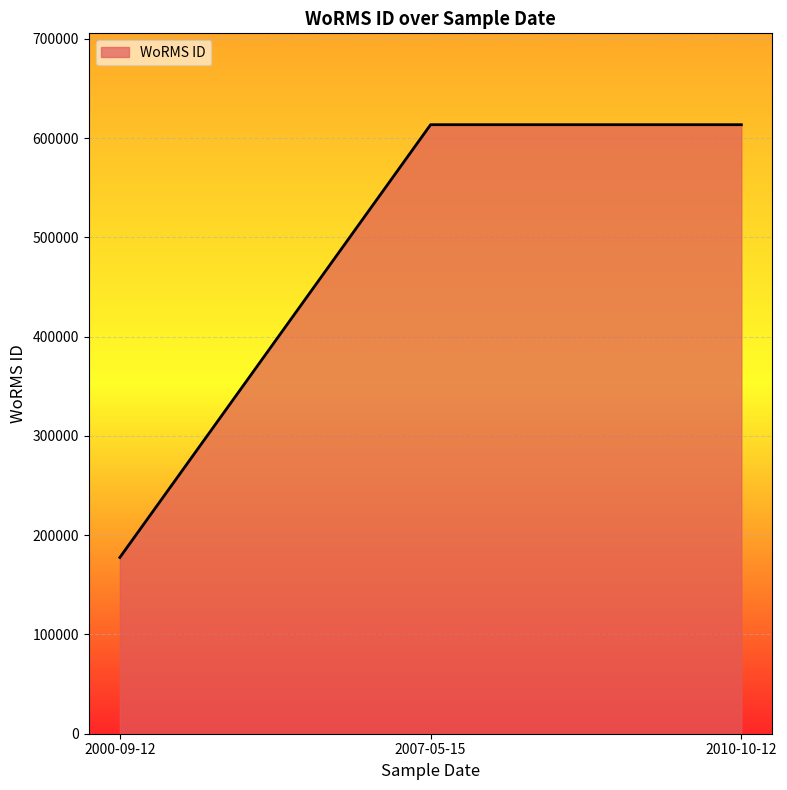

What is the sum of the values at 2010-10-12 and 2007-05-15?

1227192